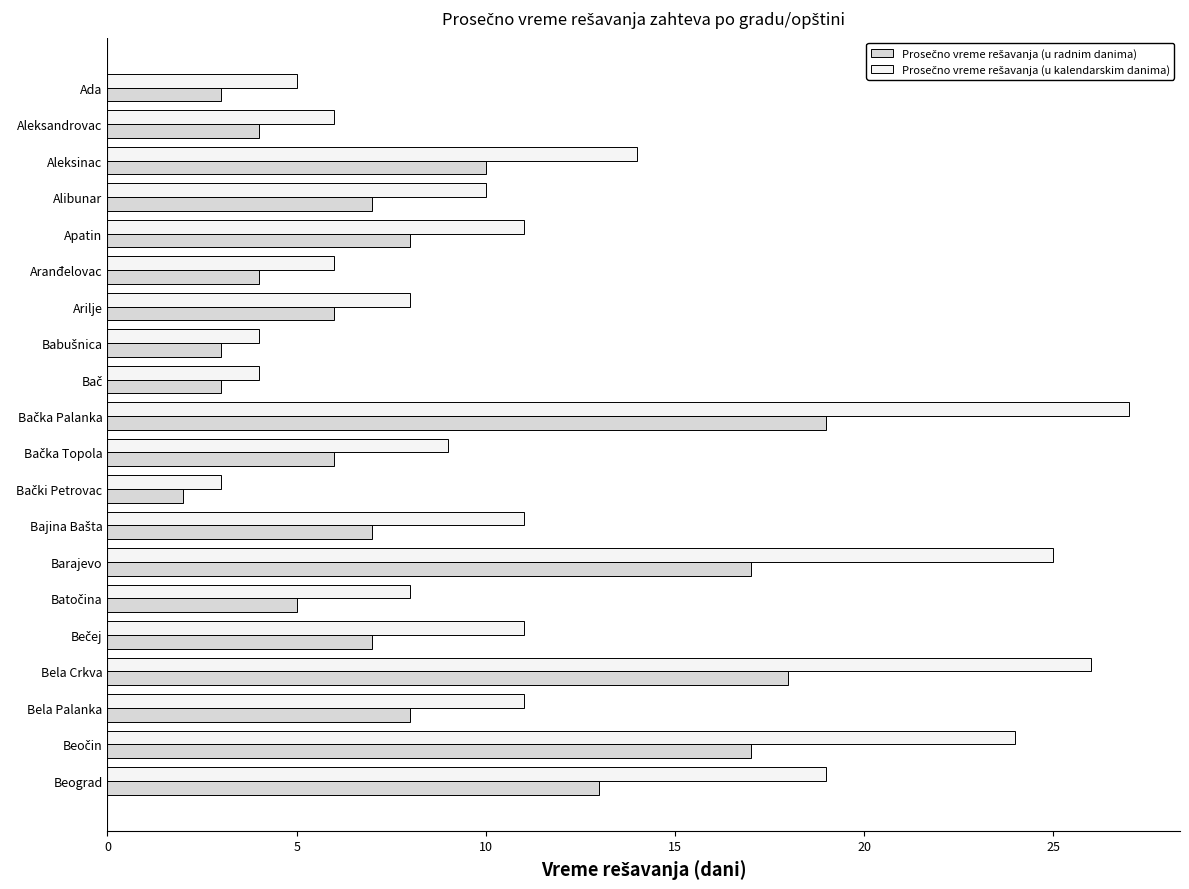

What is the total value across all series at Bela Palanka?

19